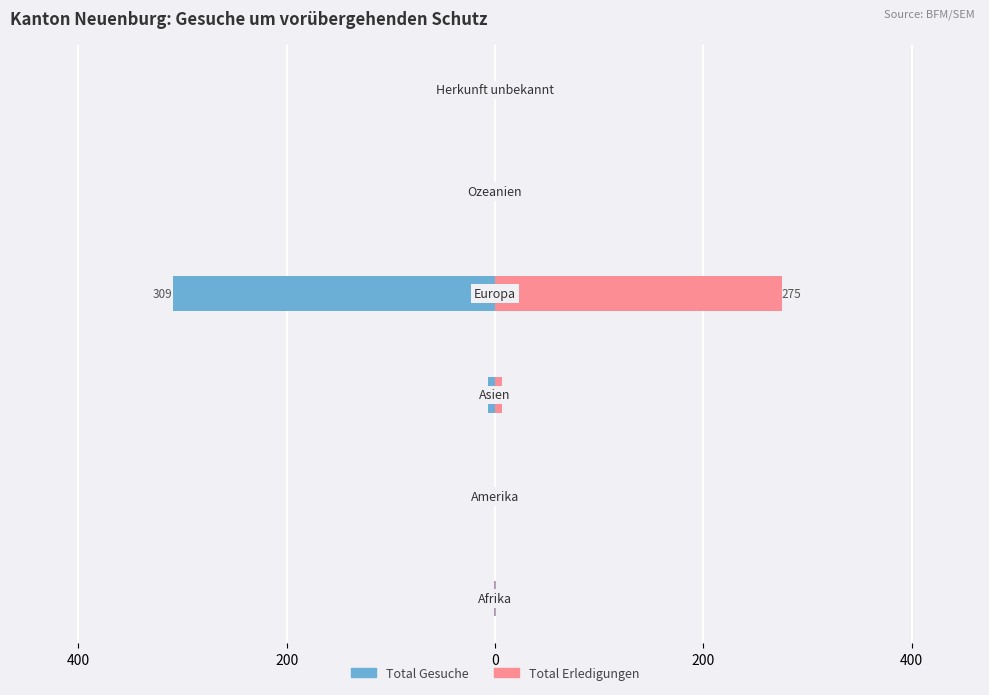

What is the smallest value displayed?

-309